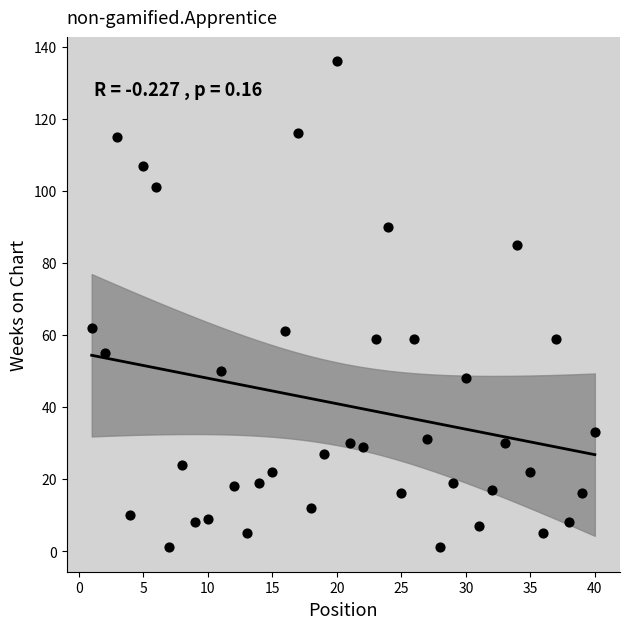

What is the range of Y values (max minus min)?

135